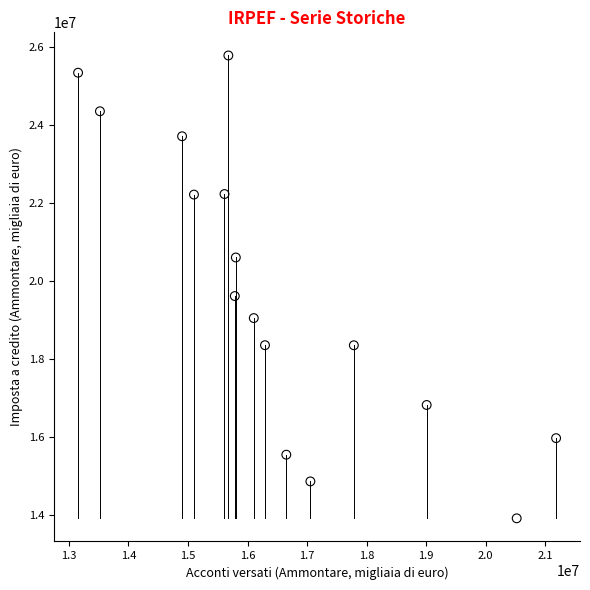

What Y value in the scatter plot is closest to 19839208?

19604410.0